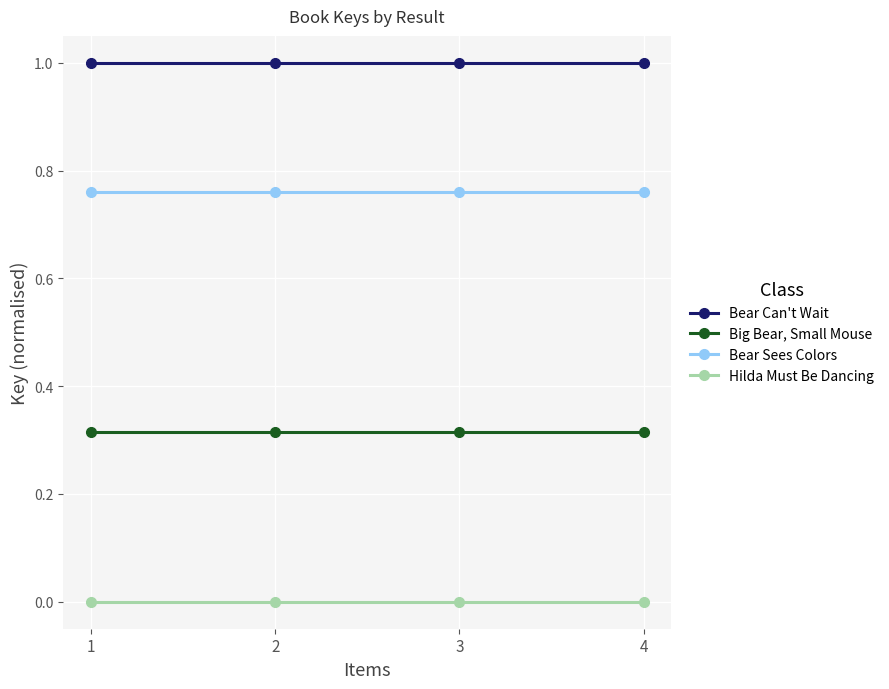

True or false: Hilda Must Be Dancing has a value of 0.0 at 2.

True